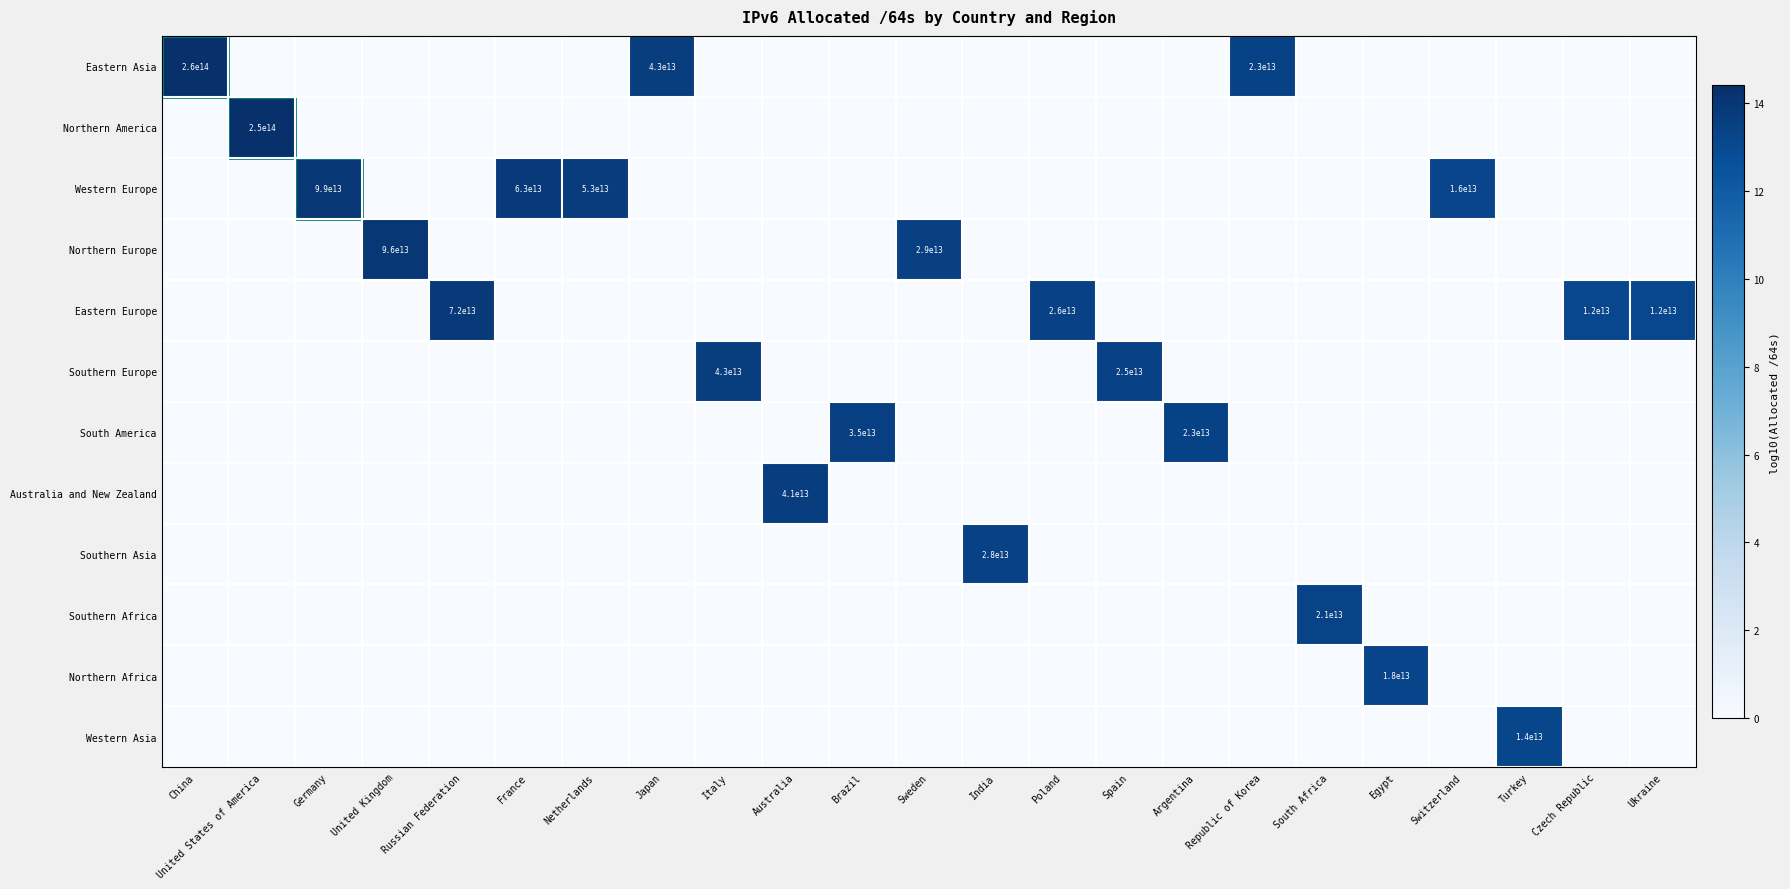

Is it true that Eastern Europe equals 26000000000000 at Poland?

True